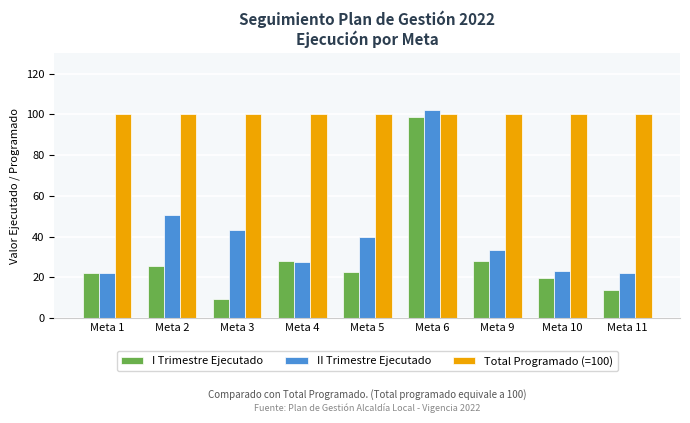

At which label does II Trimestre Ejecutado first exceed 33?

Meta 2